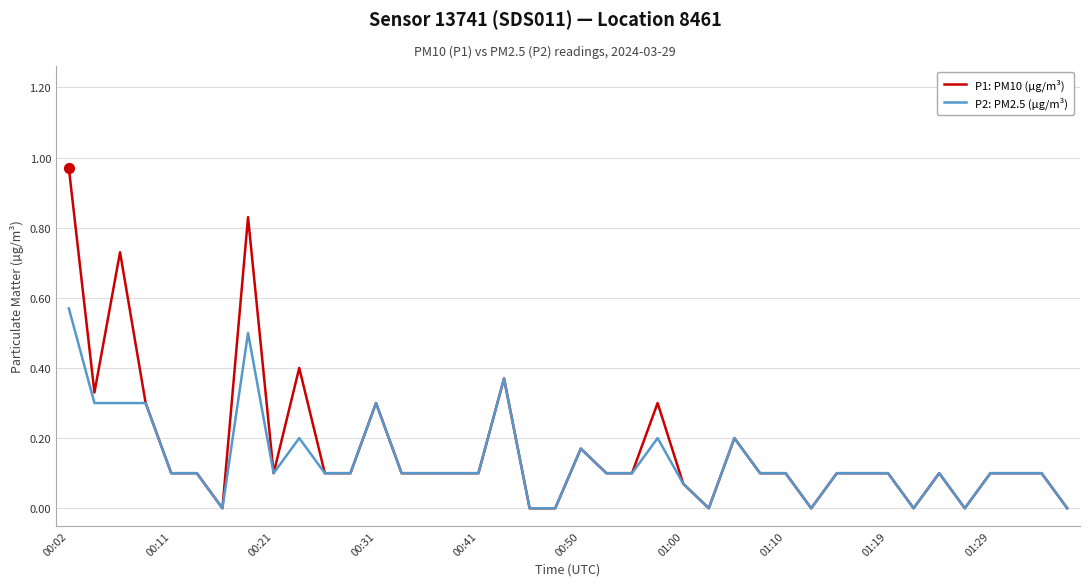

Which series has the largest range (max minus min)?

P1: PM10 (µg/m³)